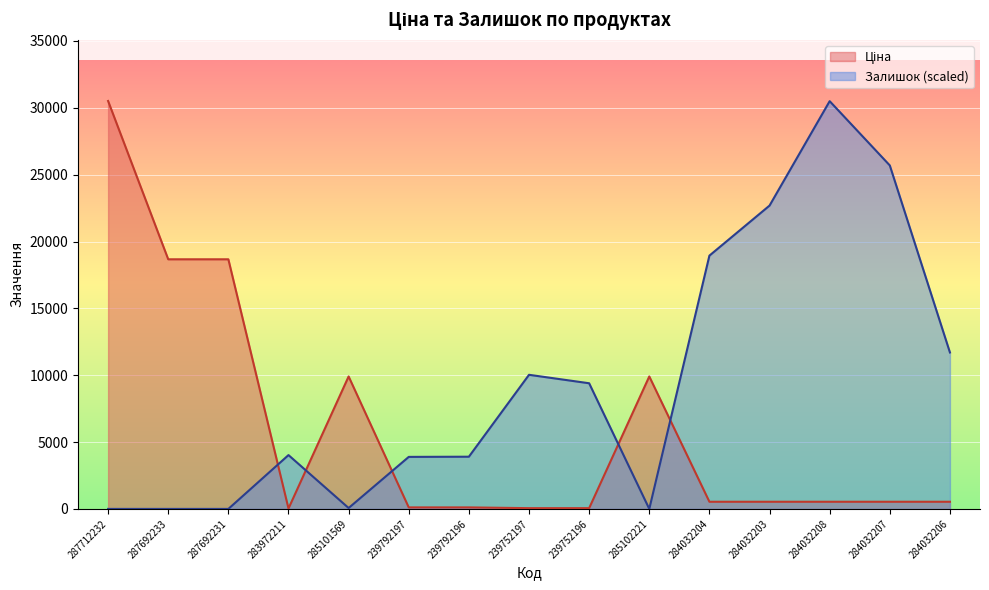

How many interior local valleys does the Ціна series have?

1